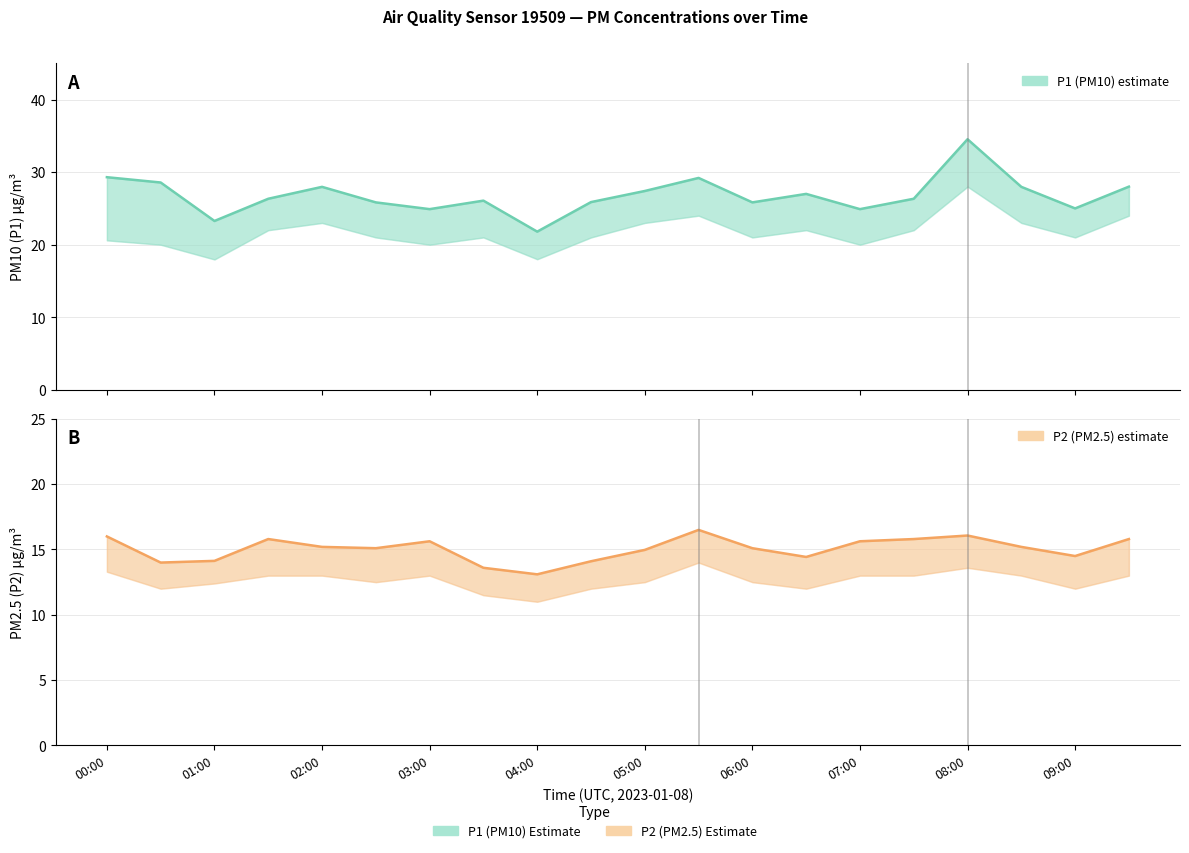

Rank the series at 03:00 from lowest to highest value.

P2 (PM2.5) mean, P1 (PM10) mean